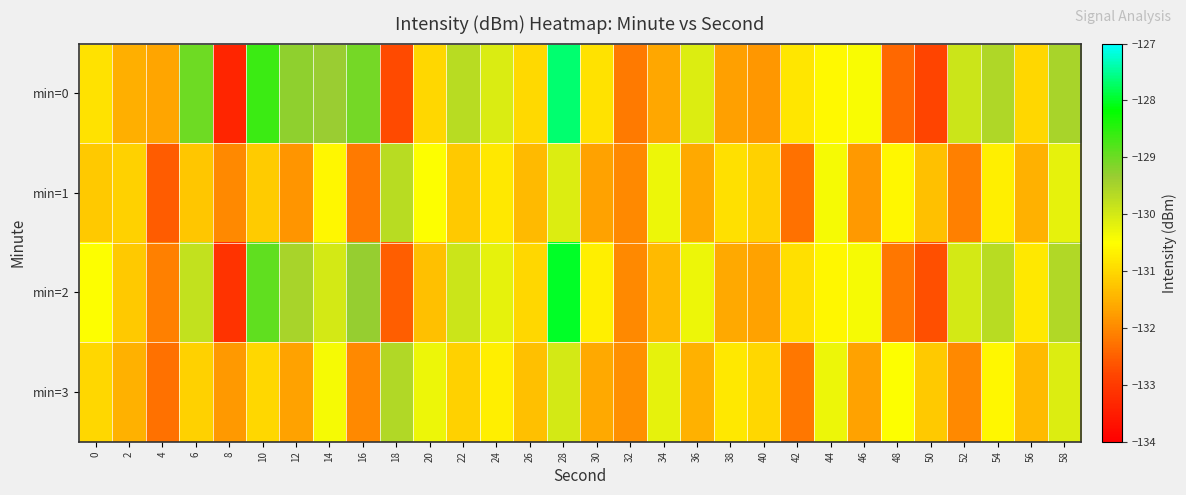

Reading left to right, extract all data points from this chart.

min=0: 0=-130.9	2=-131.5	4=-131.7	6=-129.0	8=-133.4	10=-128.6	12=-129.3	14=-129.3	16=-129.1	18=-132.8	20=-131.0	22=-129.7	24=-130.1	26=-131.0	28=-127.7	30=-130.9	32=-132.2	34=-131.6	36=-130.1	38=-131.7	40=-131.8	42=-130.8	44=-130.6	46=-130.4	48=-132.4	50=-132.9	52=-129.9	54=-129.6	56=-131.0	58=-129.5
min=1: 0=-131.2	2=-131.1	4=-132.5	6=-131.2	8=-132.0	10=-131.2	12=-131.8	14=-130.6	16=-132.2	18=-129.7	20=-130.5	22=-131.2	24=-130.8	26=-131.4	28=-130.1	30=-131.7	32=-132.0	34=-130.3	36=-131.6	38=-130.9	40=-131.1	42=-132.3	44=-130.4	46=-131.8	48=-130.6	50=-131.3	52=-132.1	54=-130.7	56=-131.5	58=-130.2
min=2: 0=-130.5	2=-131.2	4=-132.1	6=-129.8	8=-133.1	10=-128.9	12=-129.5	14=-130.0	16=-129.3	18=-132.5	20=-131.3	22=-129.9	24=-130.2	26=-131.0	28=-128.0	30=-130.7	32=-132.0	34=-131.4	36=-130.3	38=-131.6	40=-131.7	42=-130.9	44=-130.6	46=-130.4	48=-132.2	50=-132.7	52=-130.0	54=-129.7	56=-130.8	58=-129.6
min=3: 0=-131.0	2=-131.5	4=-132.3	6=-131.1	8=-131.8	10=-131.0	12=-131.7	14=-130.4	16=-132.0	18=-129.6	20=-130.3	22=-131.1	24=-130.7	26=-131.3	28=-130.0	30=-131.6	32=-131.9	34=-130.2	36=-131.5	38=-130.8	40=-131.0	42=-132.2	44=-130.3	46=-131.7	48=-130.5	50=-131.2	52=-132.0	54=-130.6	56=-131.4	58=-130.1